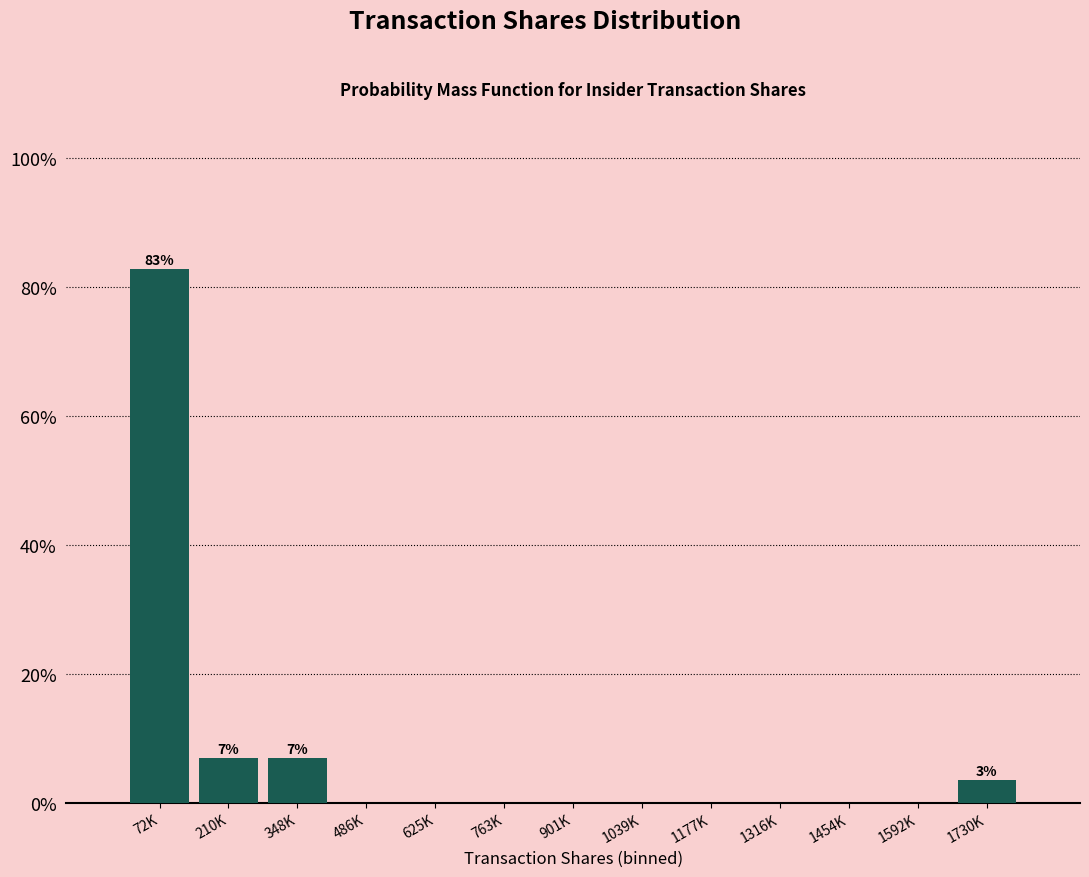

Reading right to left, what are all the values shown in this chart?

1730K=3.4	1592K=0.0	1454K=0.0	1316K=0.0	1177K=0.0	1039K=0.0	901K=0.0	763K=0.0	625K=0.0	486K=0.0	348K=6.9	210K=6.9	72K=82.8